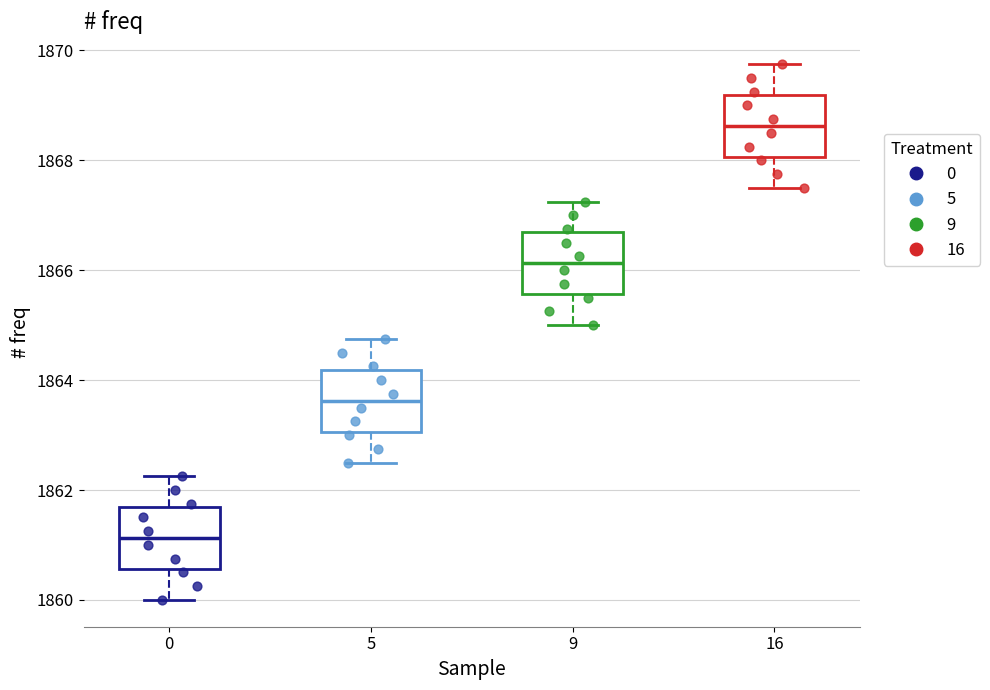

Which box's median line is the lowest?

0